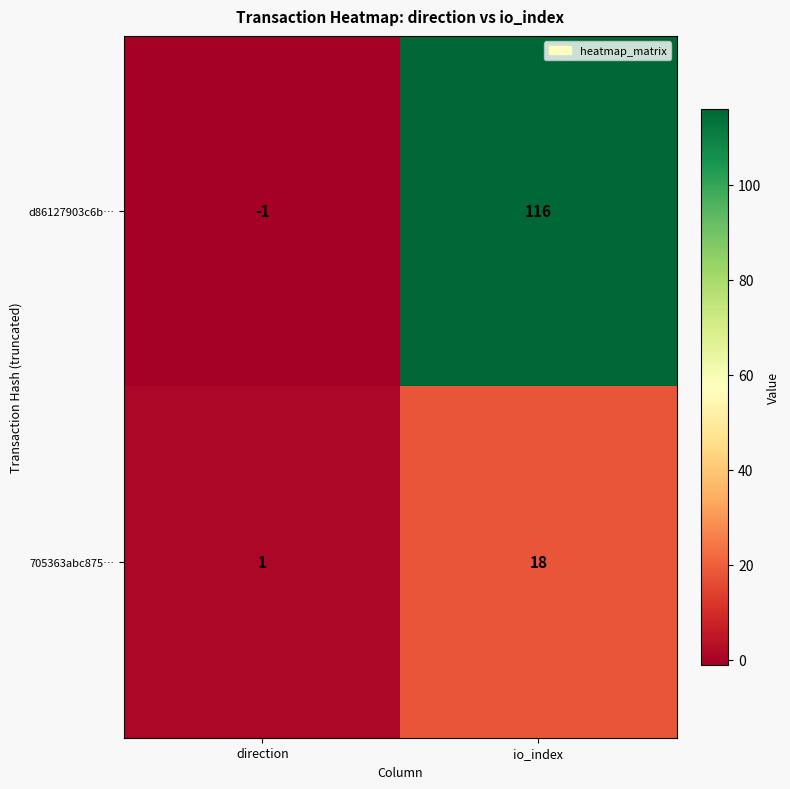

The value of 705363abc875… at direction is 2. True or false?

False